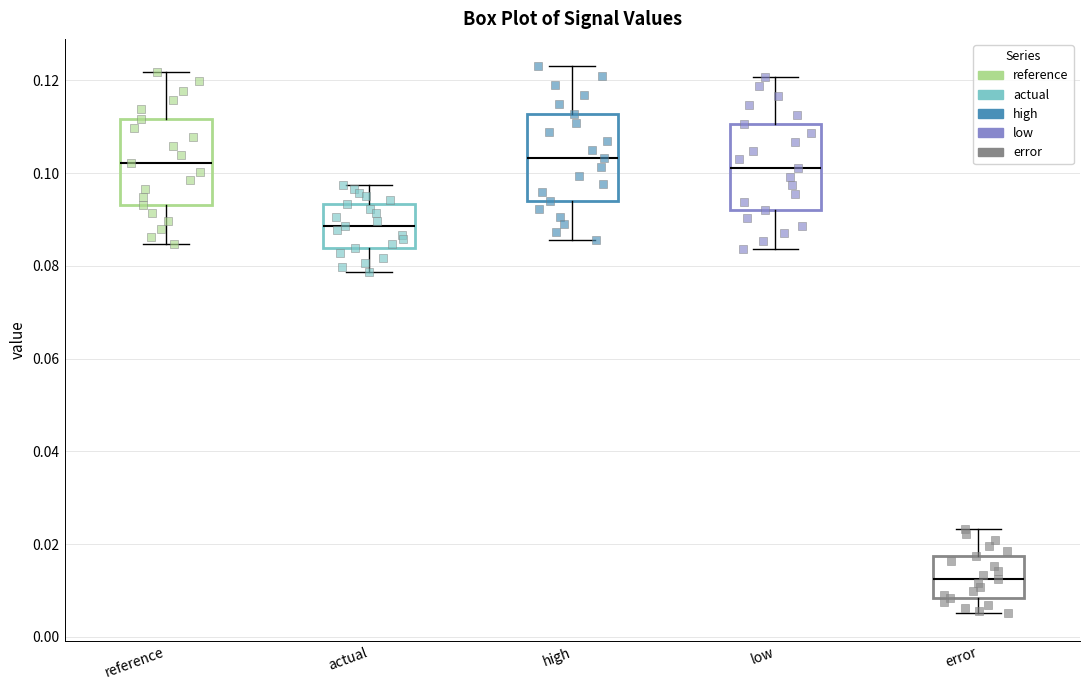

Where does the upper whisker of the box for error end on the y-axis? The values are not printed on the chart, so give them approximately, as read against the axis.

0.024